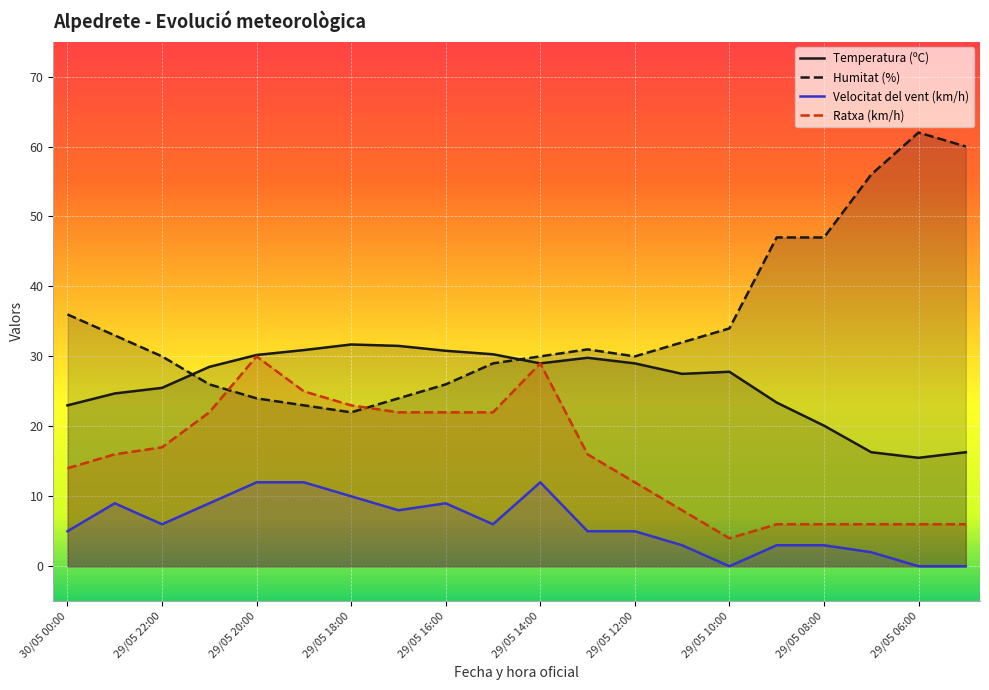

What is the sum of the Ratxa (km/h) values at 30/05 00:00 and 29/05 06:00?

20.0